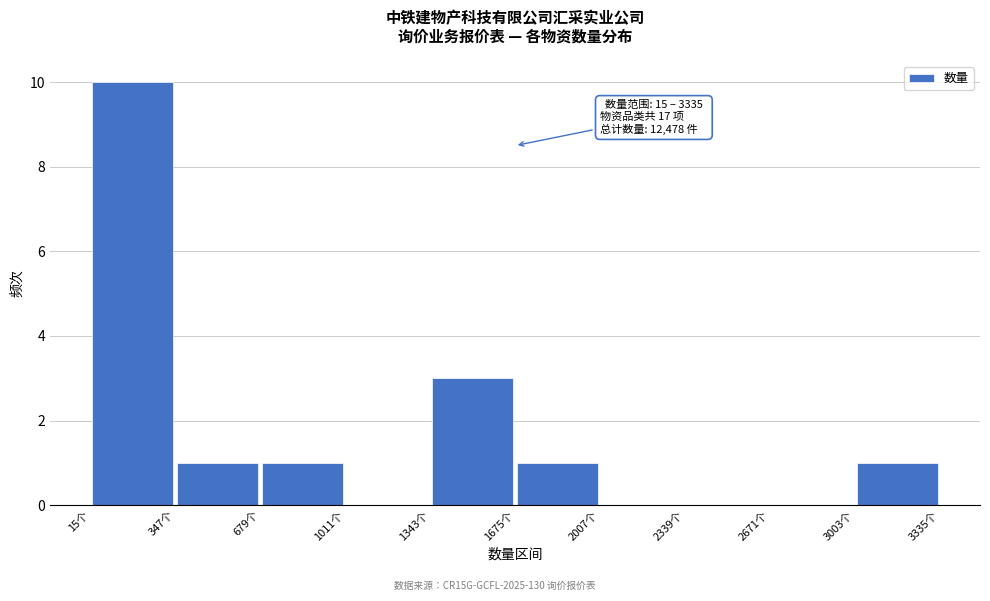

Which range on the x-axis has the tallest bar?

0 to 350